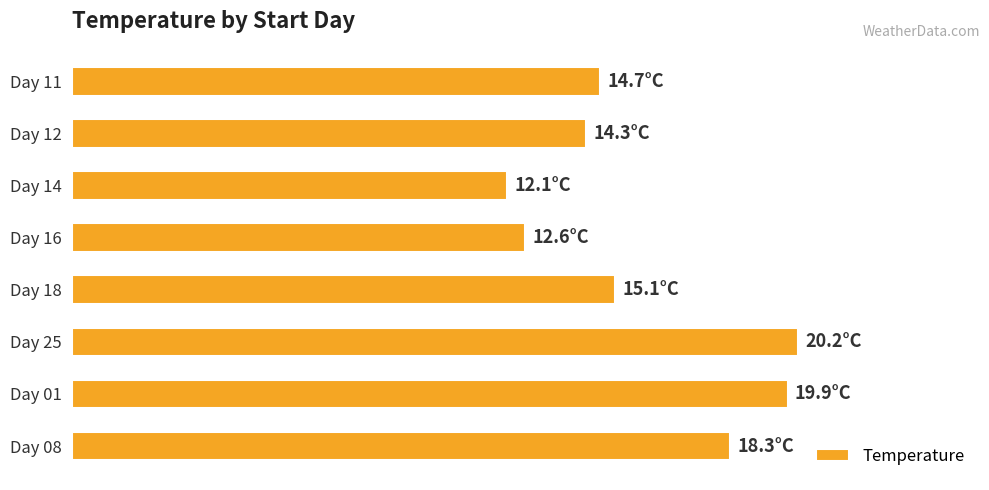

Are the bars horizontal?

Yes